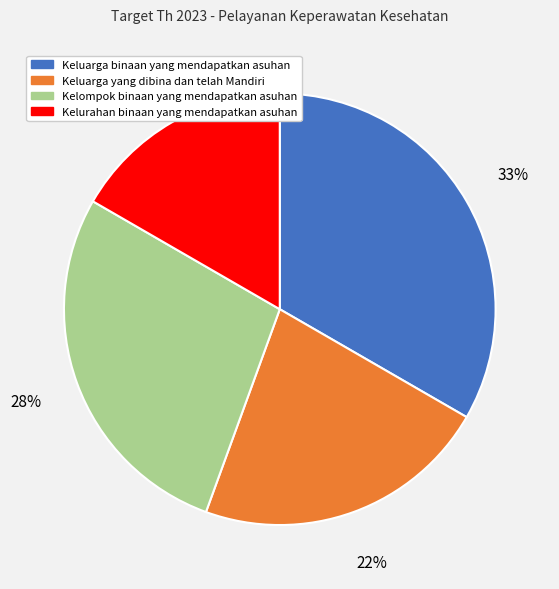

To the nearest percent, what is the average slice percentage?

25%